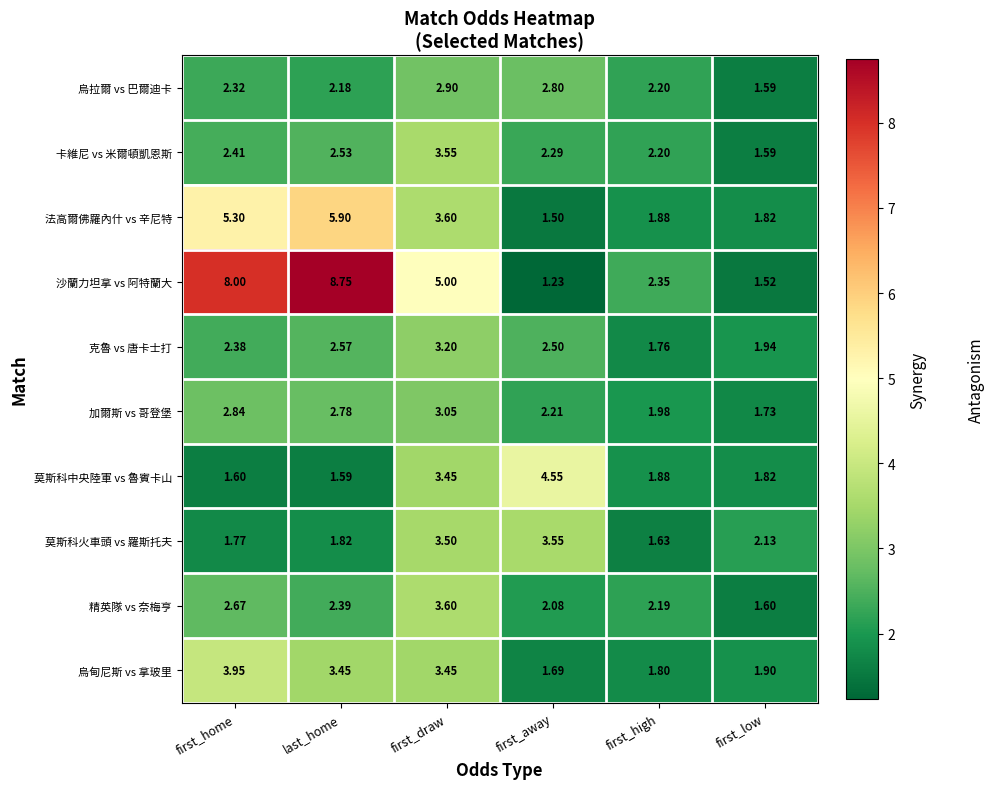

Where does the 精英隊 vs 奈梅亨 series first go above 2?

first_home